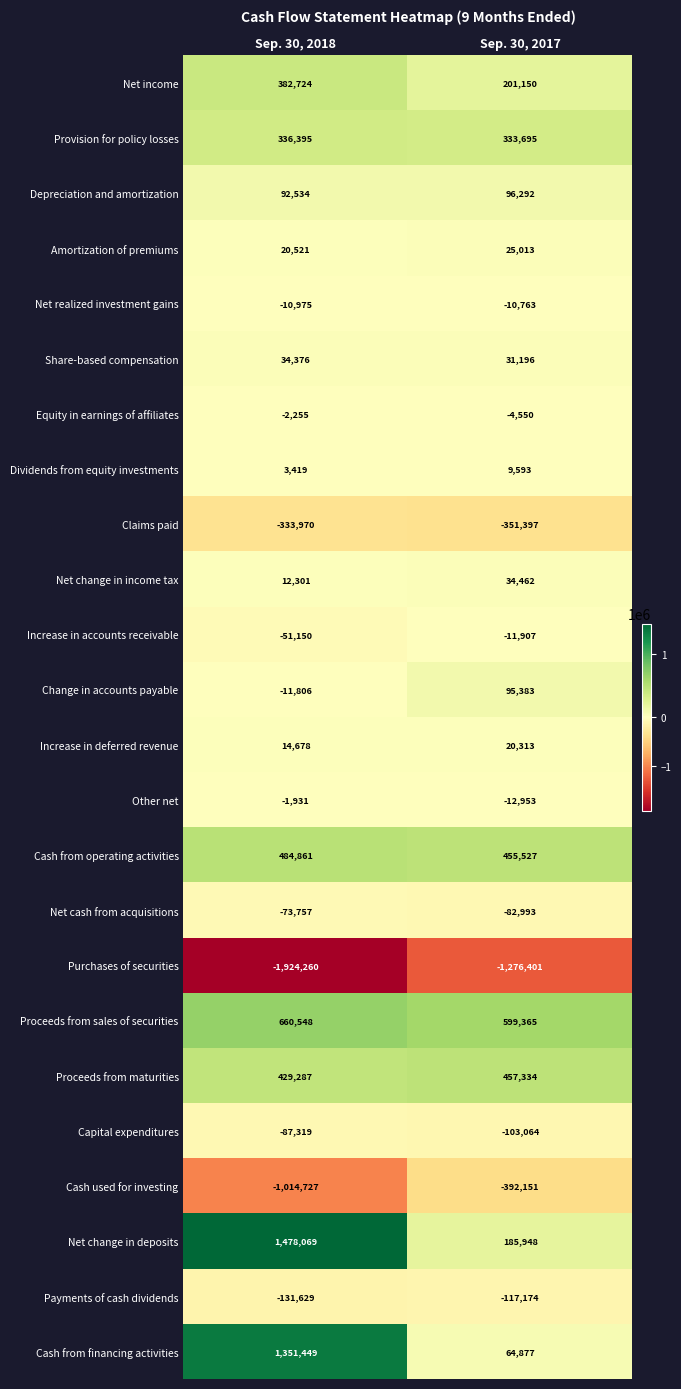

What is the difference between the maximum and minimum values in the Net change in income tax series?

22161